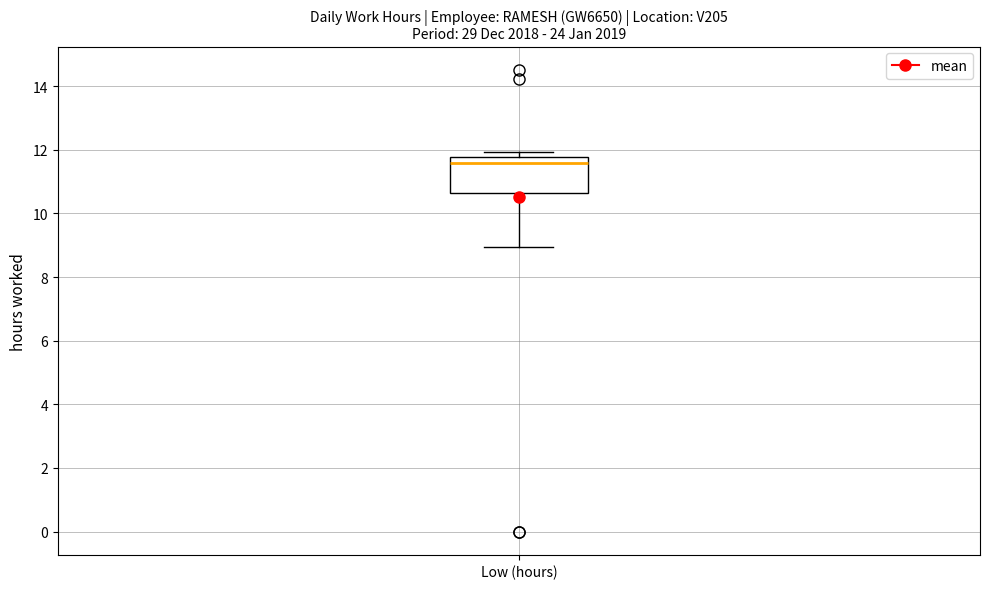

Where is the lower edge of the box for Low (hours) on the y-axis? The values are not printed on the chart, so give them approximately, as read against the axis.

10.6